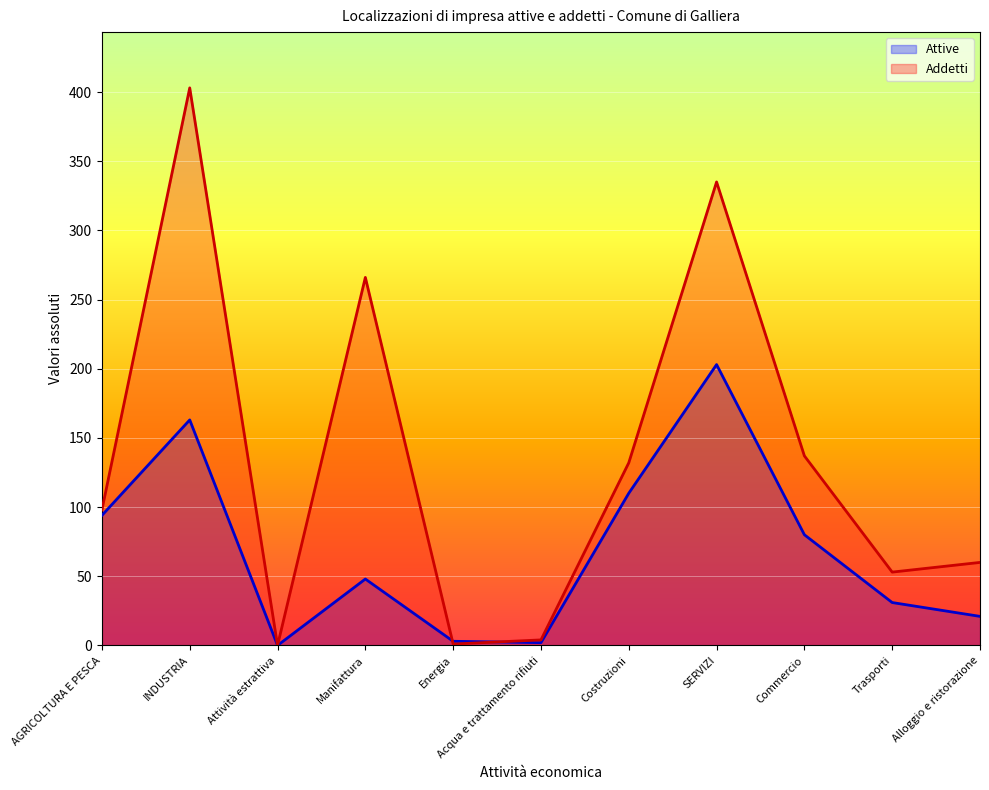

What is the label of the 10th point from the right?

INDUSTRIA